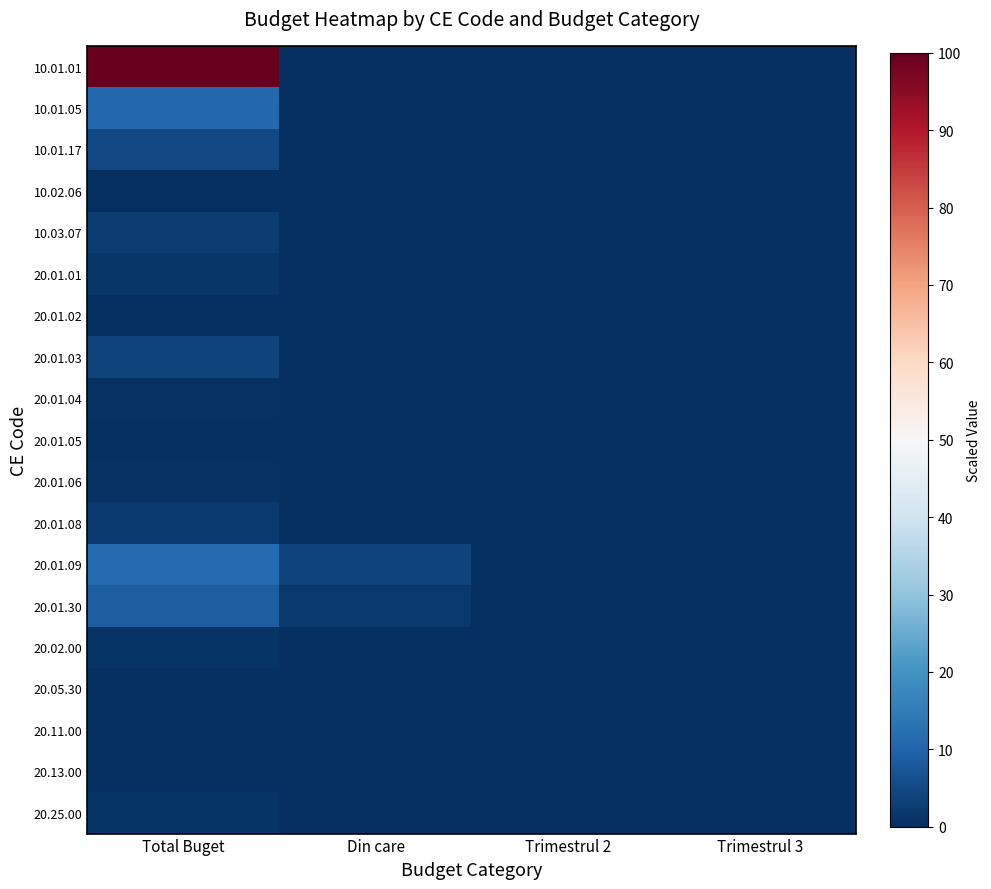

Which has a higher value, Total Buget or Trimestrul 3?

Total Buget